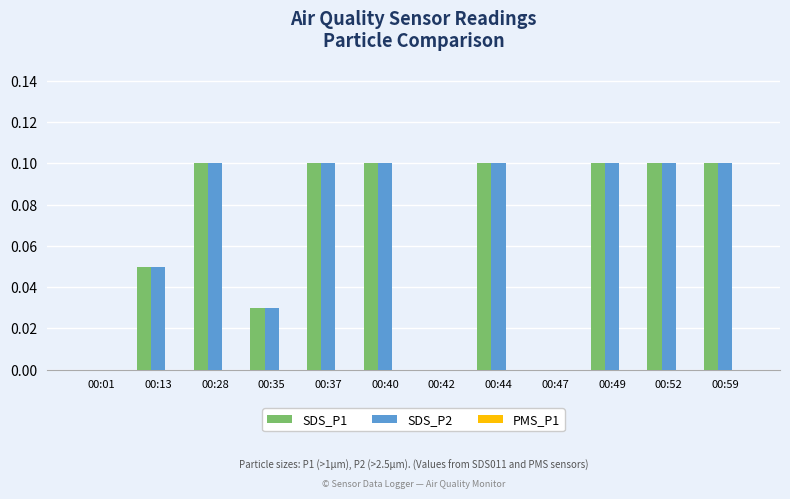

How many series are shown in this chart?

2